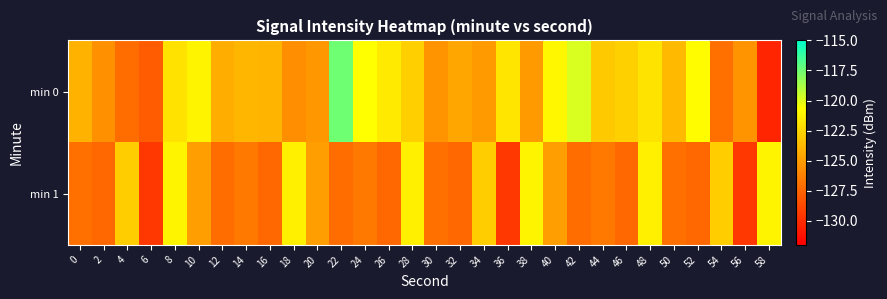

Which has a higher value, 8 or 2?

8